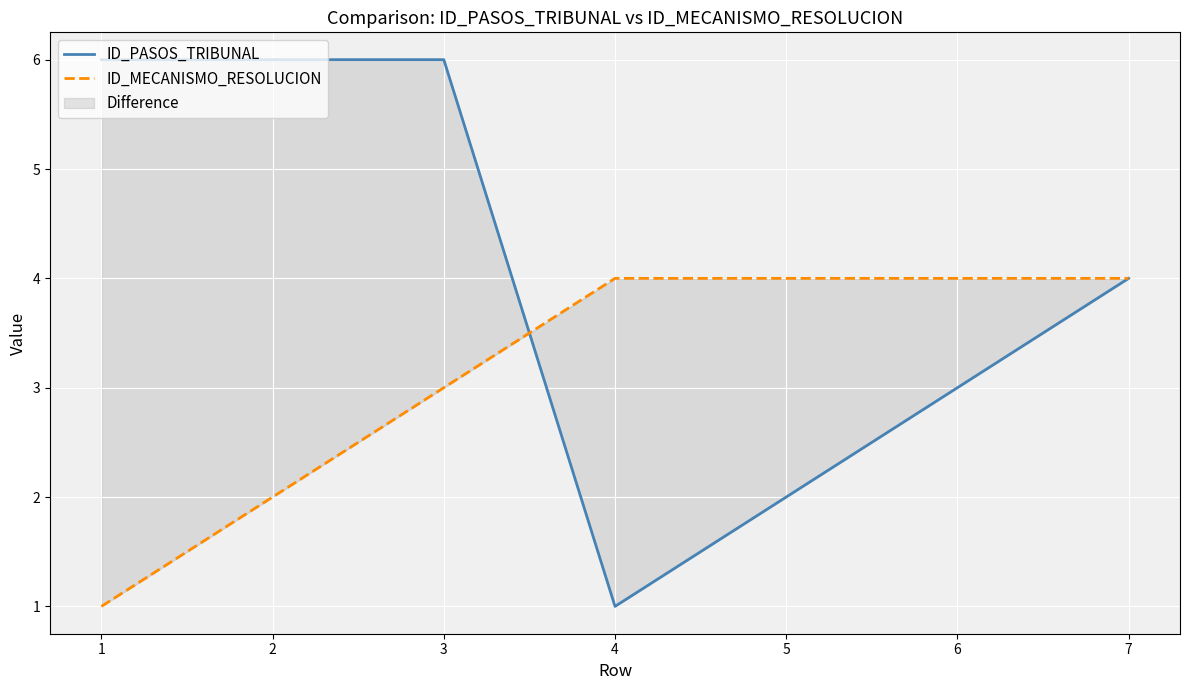

Which series ends up on top after the final intersection of ID_MECANISMO_RESOLUCION and ID_PASOS_TRIBUNAL?

ID_MECANISMO_RESOLUCION